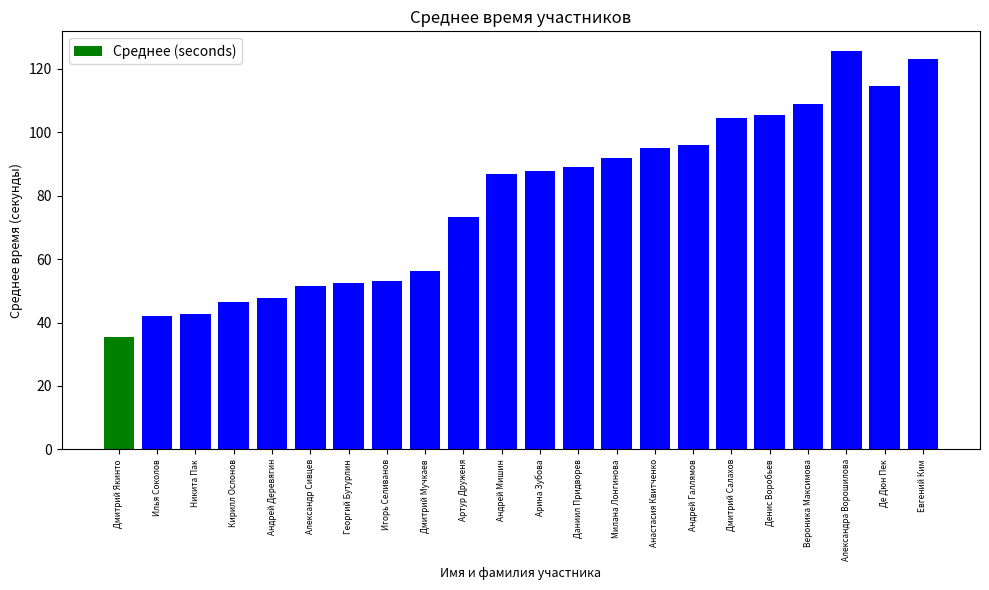

Is it true that the value at Игорь Селиванов is 53.2?

True